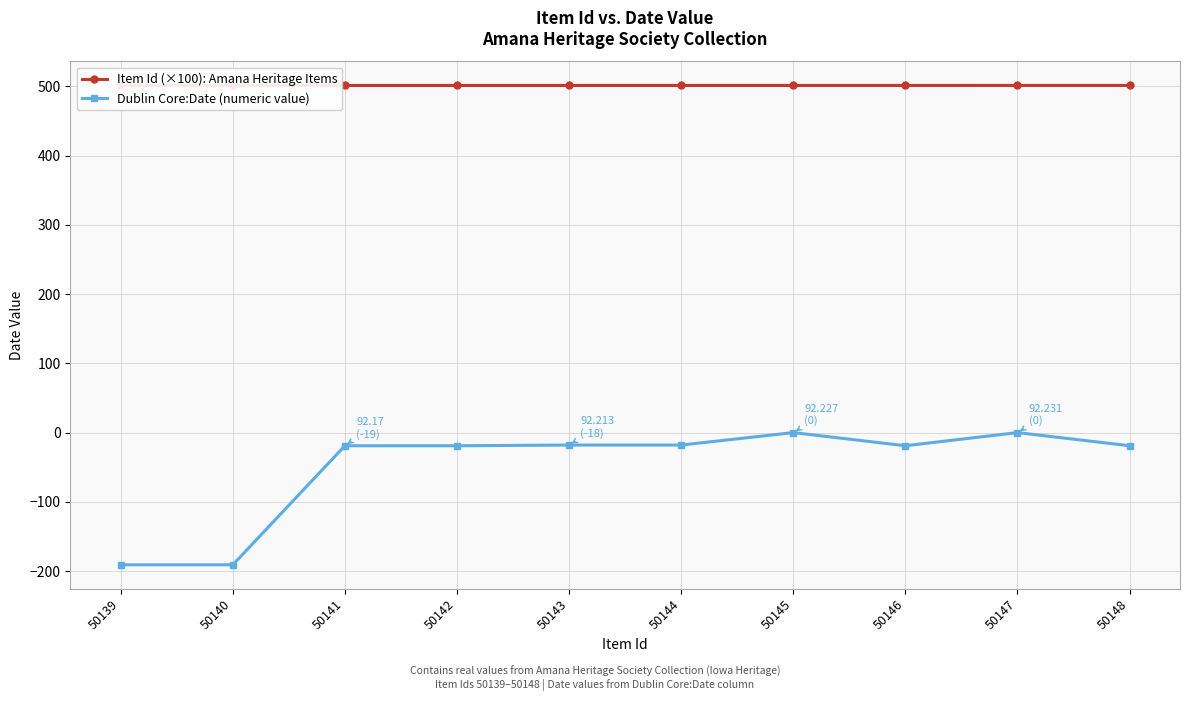

What is the average value of the Dublin Core:Date (numeric value) series?

-49